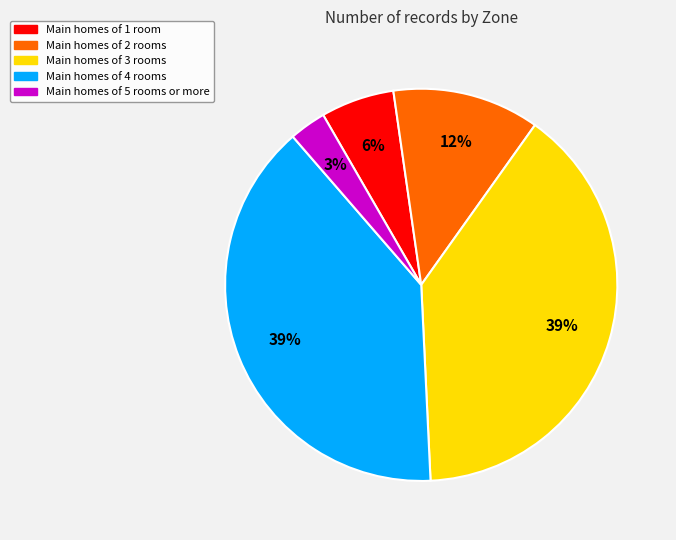

Is there any slice that represents more than half of the pie?

No